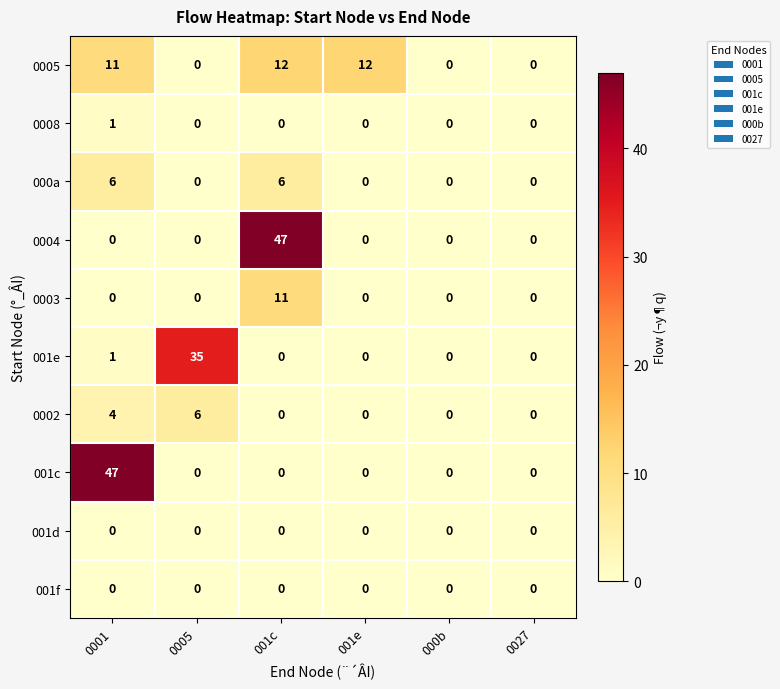

How many 000a values are between 0 and 6?

6